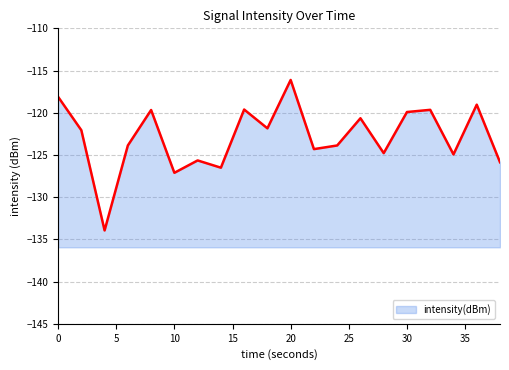

What is the change in value from 24 to 36?

+4.8